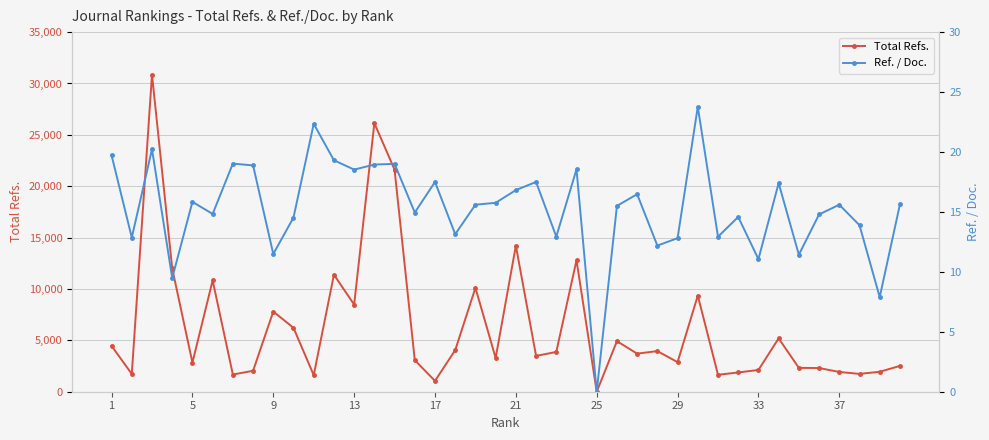

True or false: Total Refs. and Ref. / Doc. intersect in this chart.

False